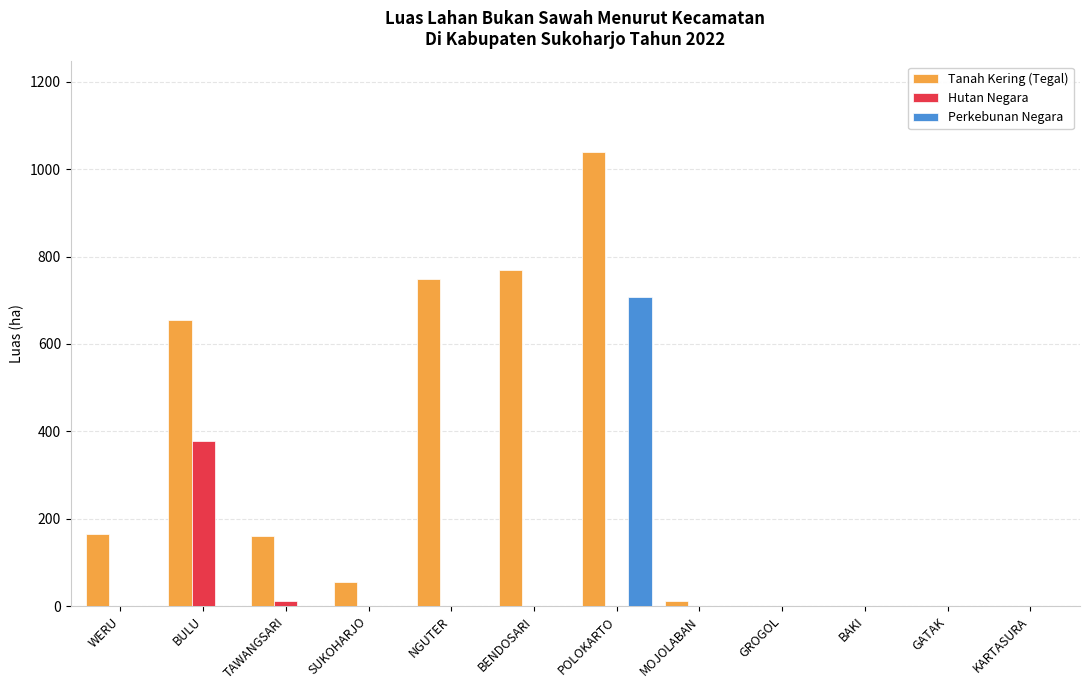

How many distinct data groups are displayed?

3